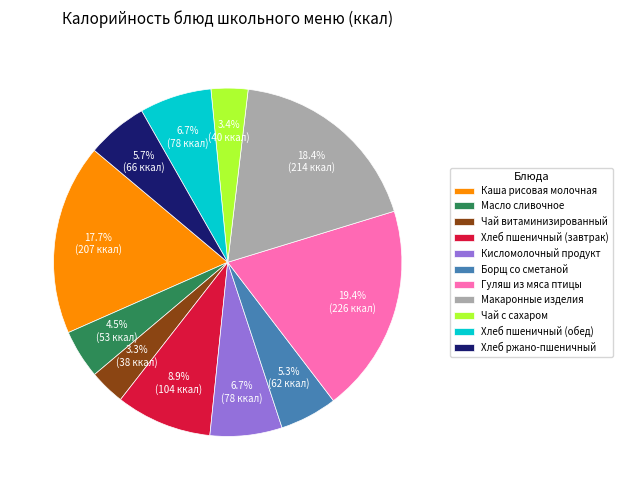

Is Масло сливочное the majority of the pie?

No